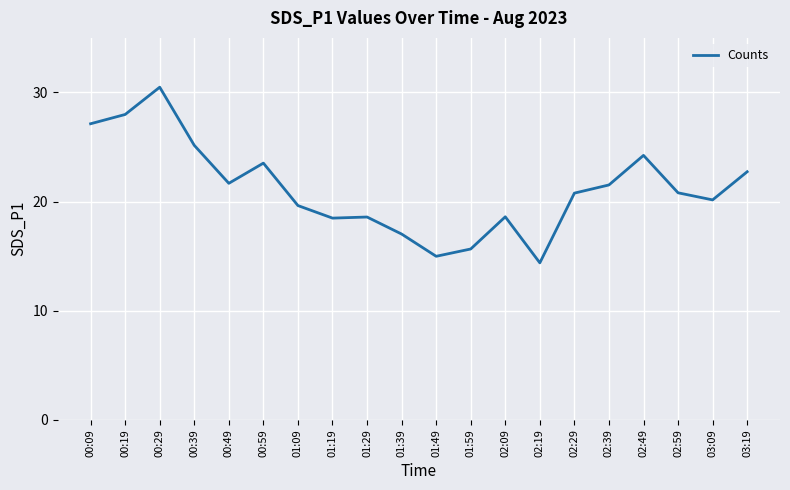

What is the difference between the maximum and minimum values?

16.1